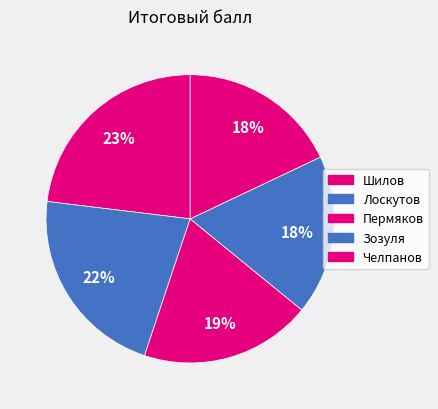

What is the smallest slice in the pie chart?

Зозуля